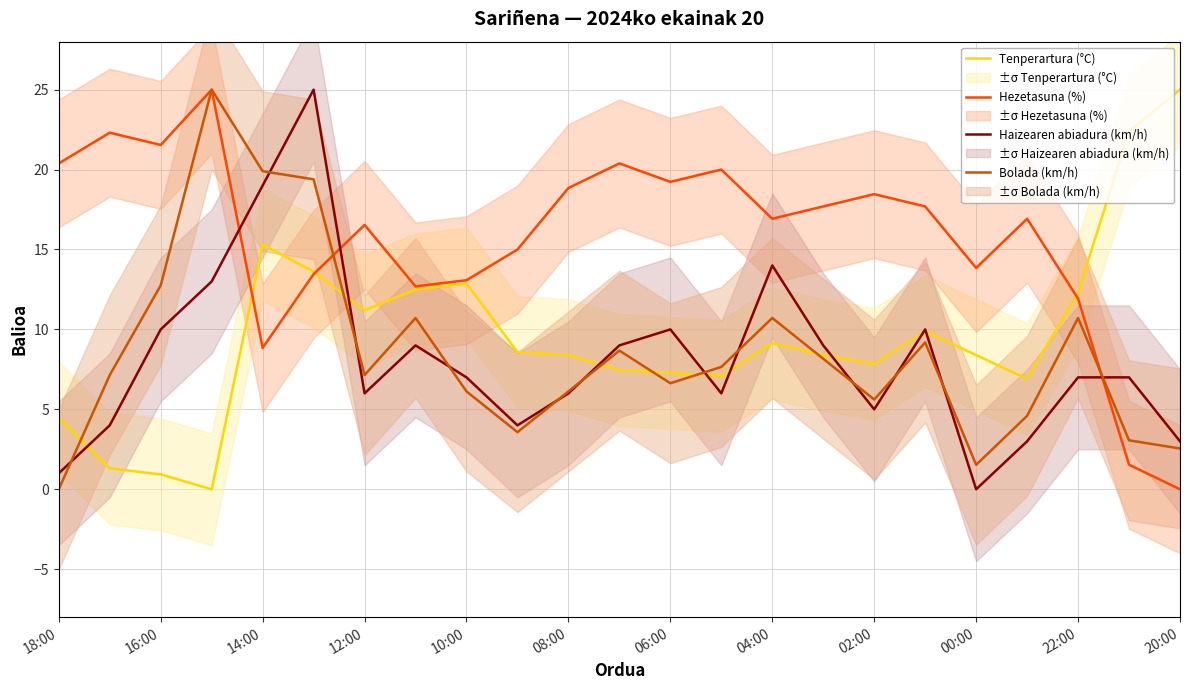

How many intersections are there between Tenperartura (°C) and Bolada (km/h)?

6